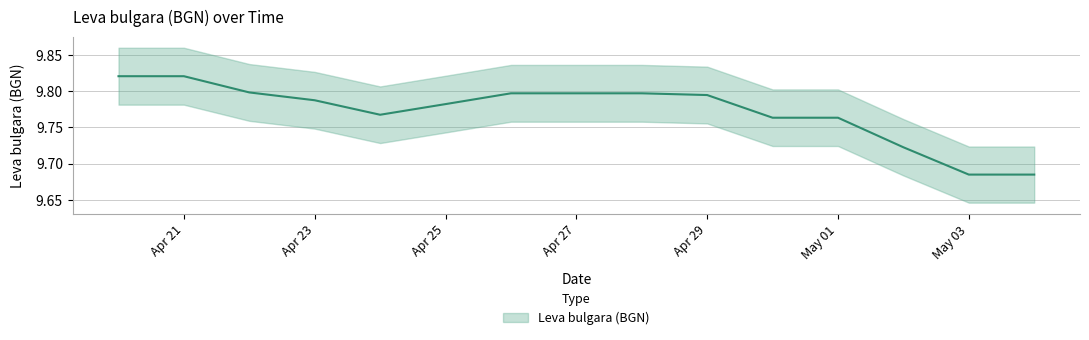

Which category has the lowest value across all series?

May 03